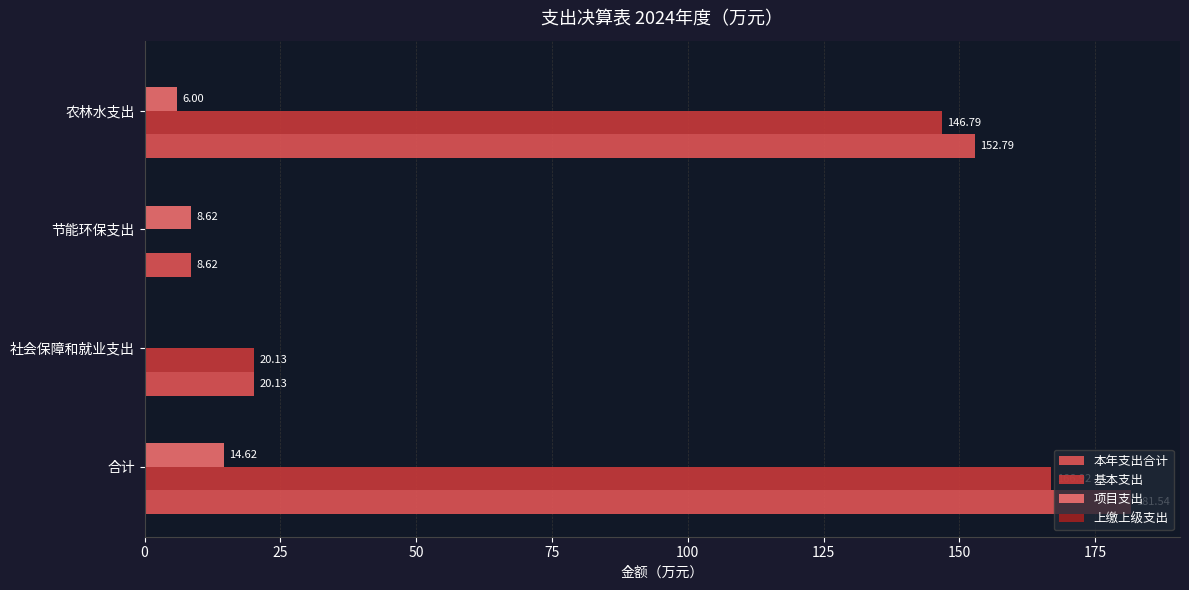

At which category does the chart reach its peak across all series?

合计